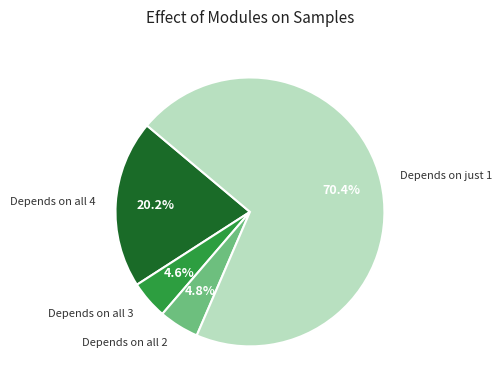

Between Depends on just 1 and Depends on all 2, which is larger?

Depends on just 1